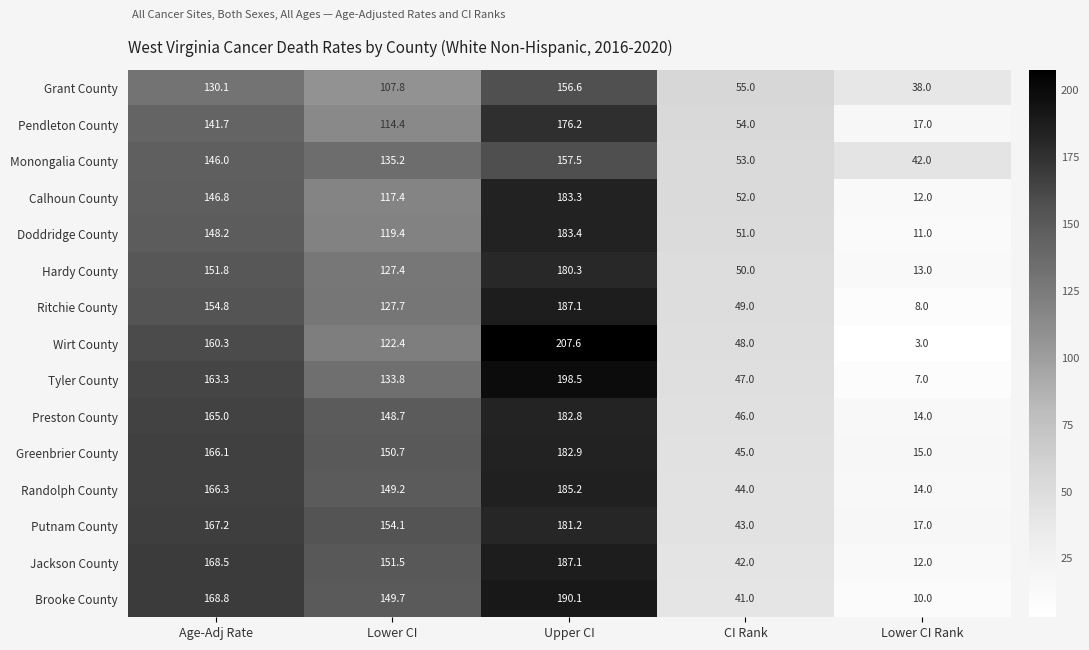

True or false: Wirt County has a value of 122.4 at Lower CI.

True